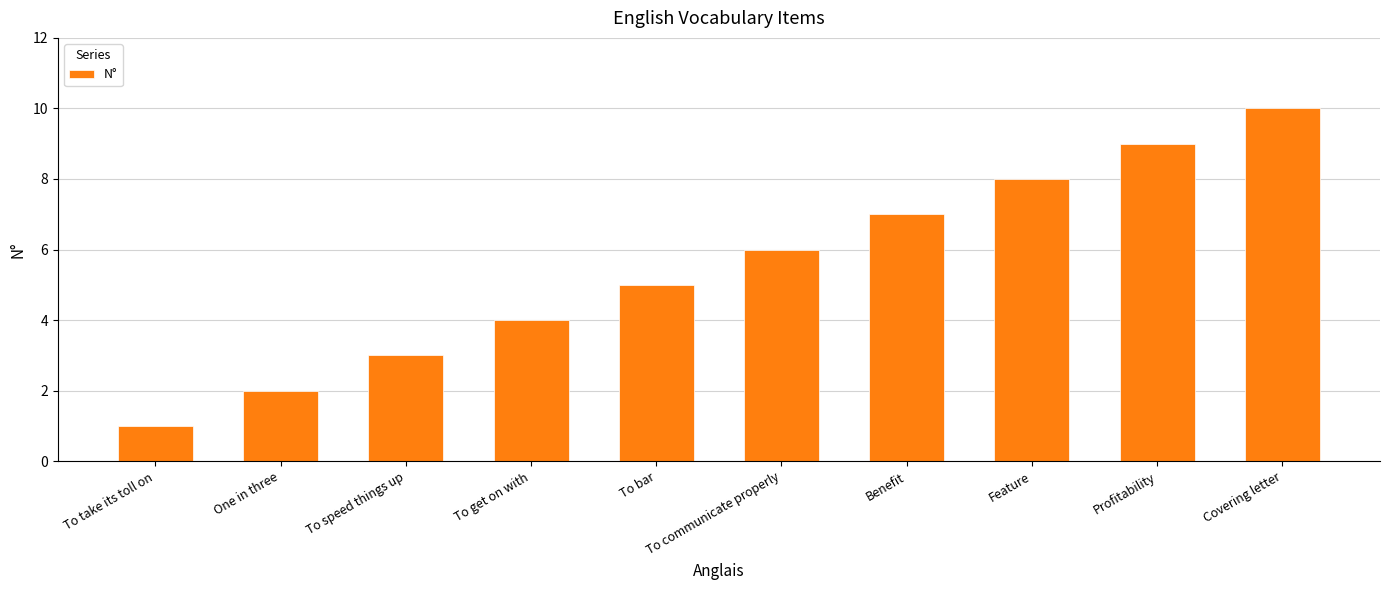

The chart shows a value of 4 at To speed things up. True or false?

False